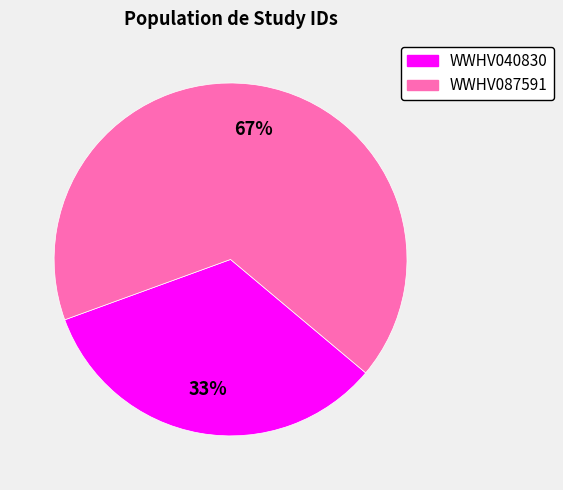

How many slices are in this pie chart?

2